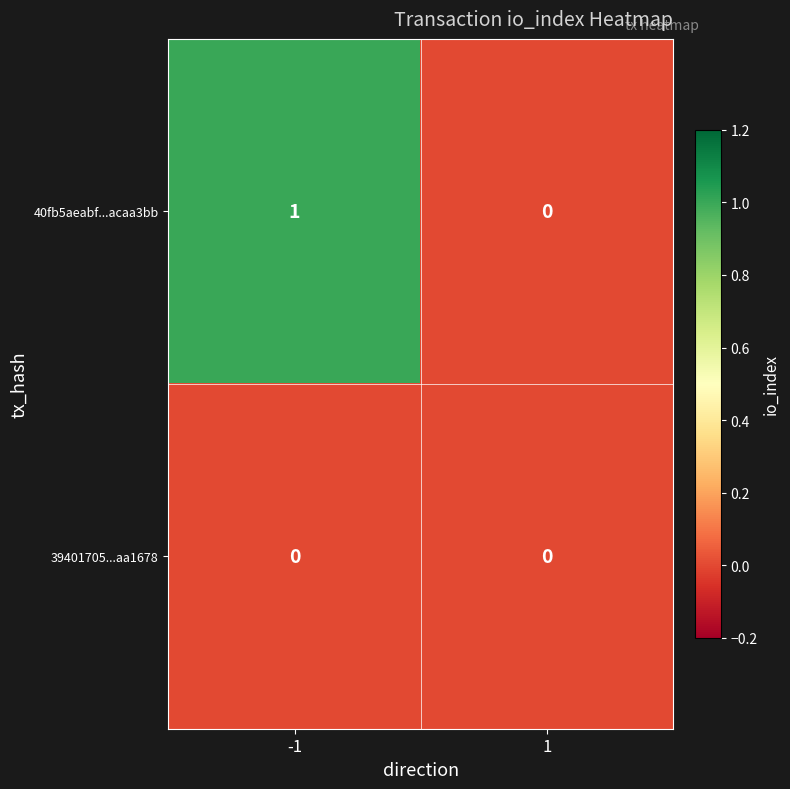

Which series changed the most between -1 and 1?

40fb5aeabf...acaa3bb